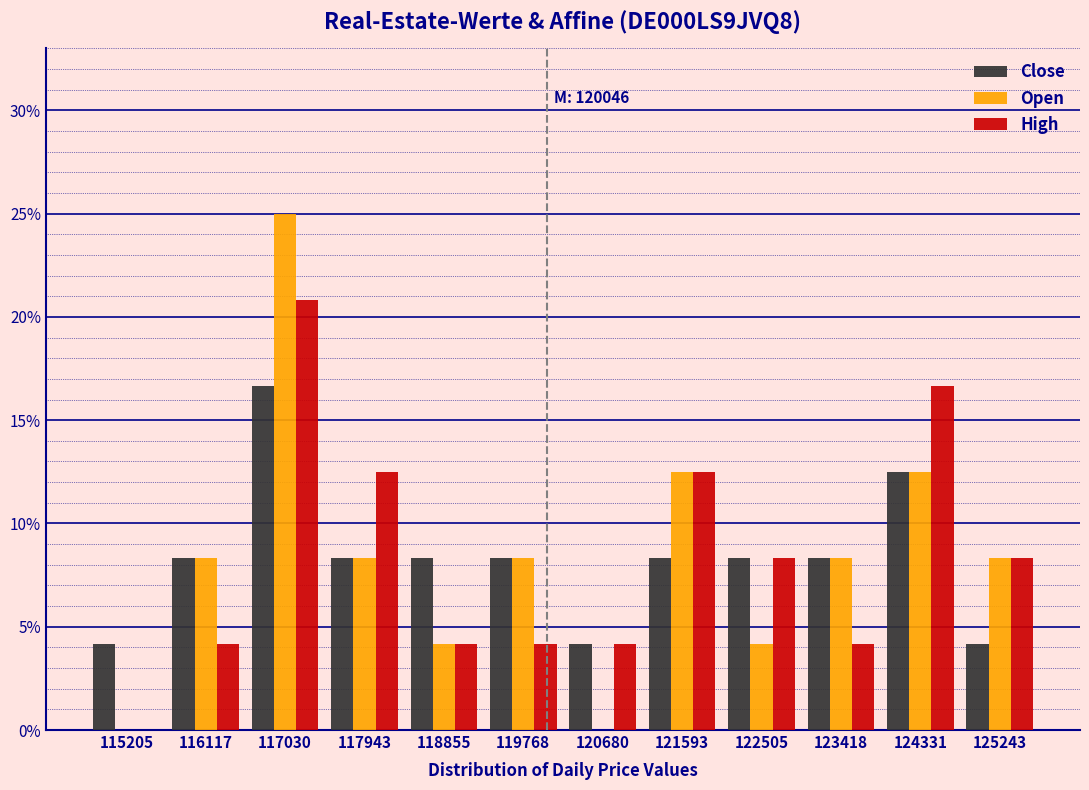

In the High series, which range on the x-axis has the tallest bar?

116600 to 117500